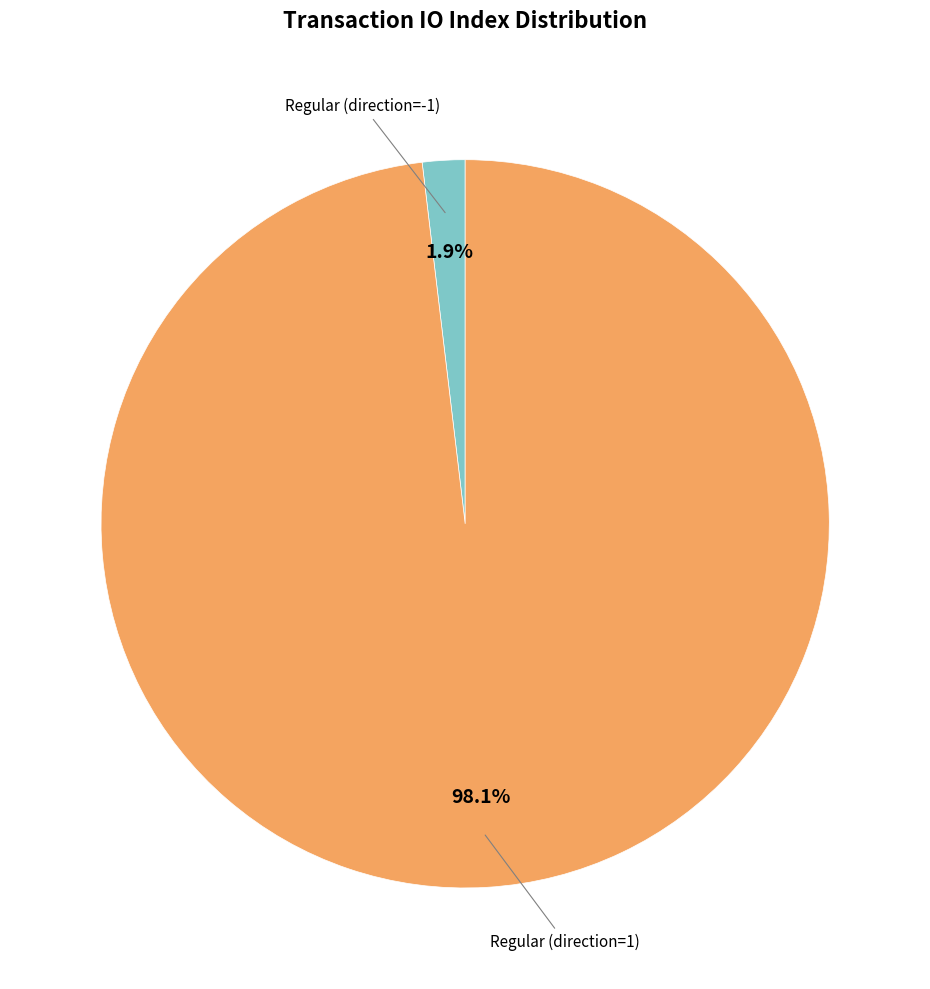

Is there a majority slice in this chart?

Yes